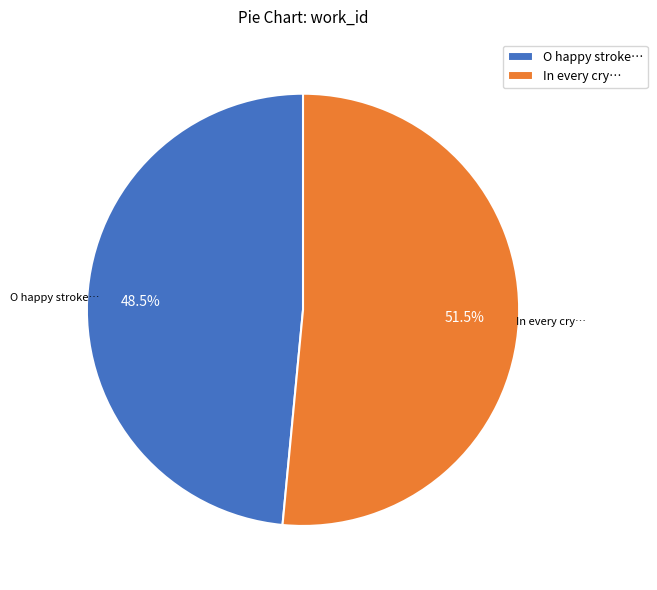

Do In every cry… and O happy stroke… together represent more than half of the pie?

Yes